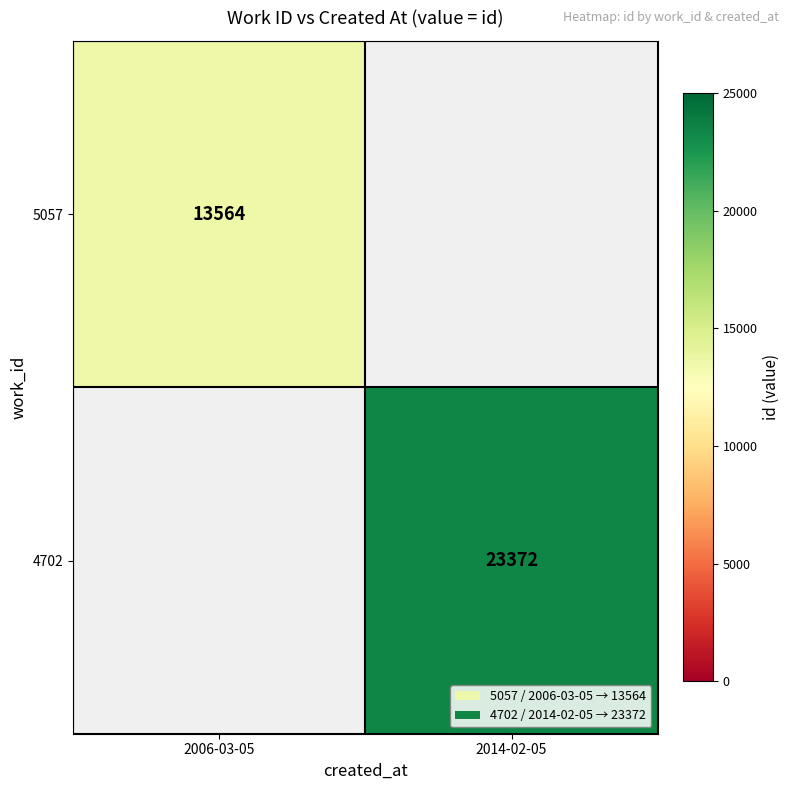

Is the value of 4702 at 2014-02-05 greater than the value of 5057 at 2006-03-05?

Yes